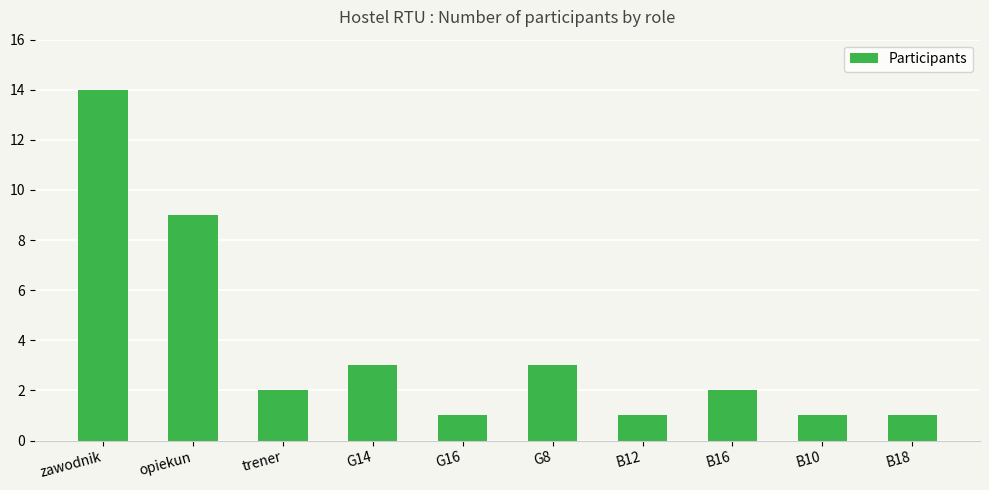

The chart shows a value of 1 at G16. True or false?

True